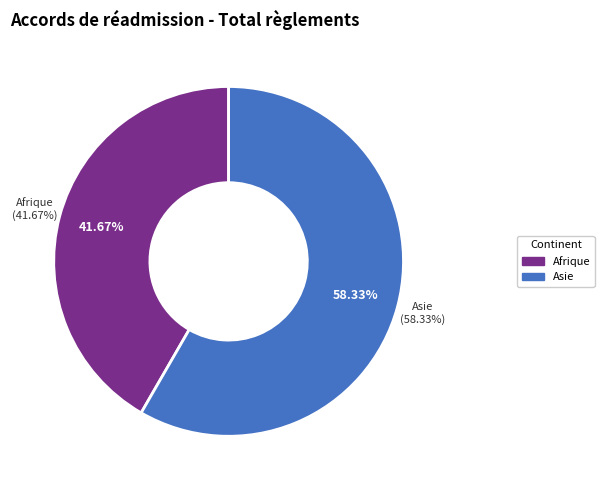

To the nearest percent, what is the combined percentage of Asie and Afrique?

100%